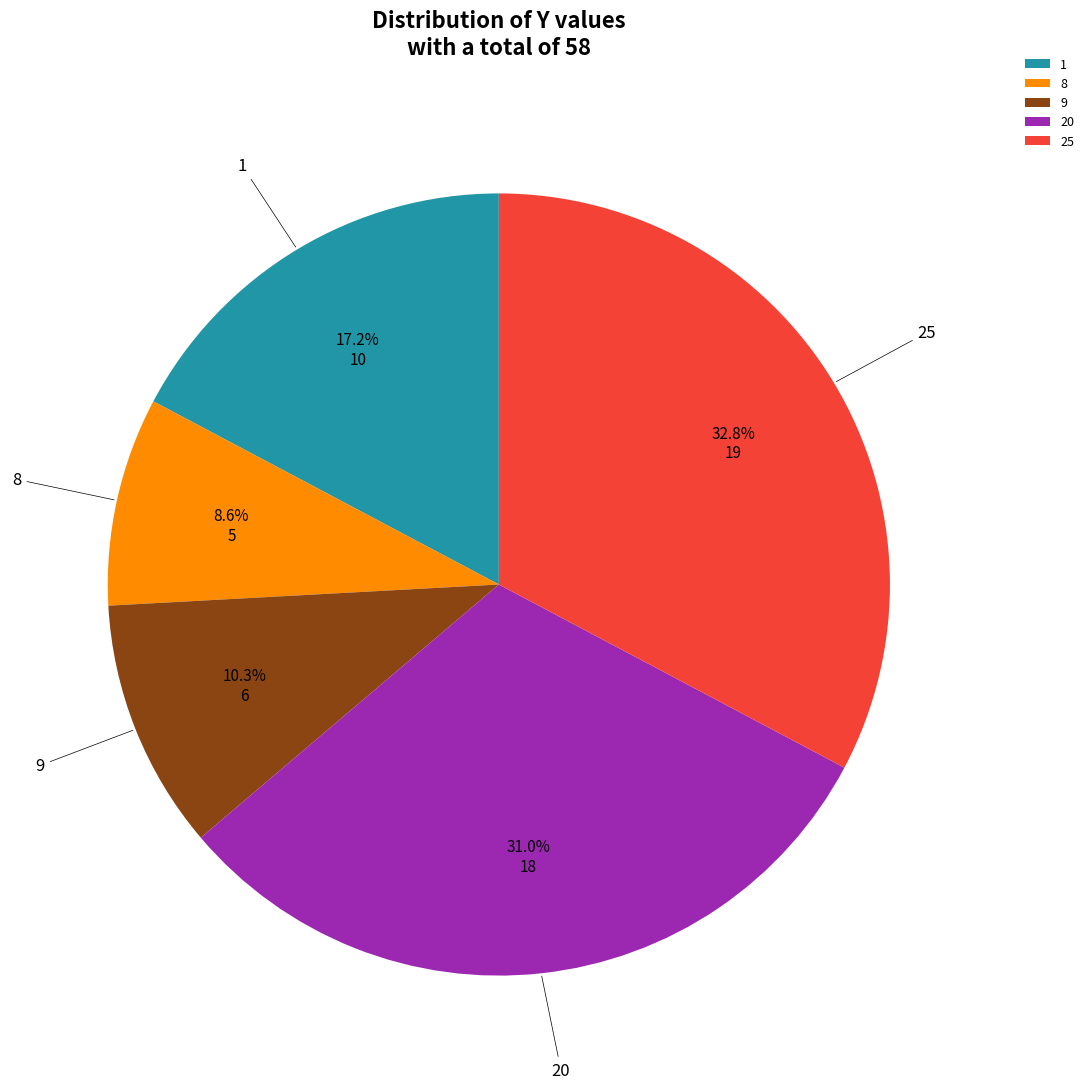

Is it true that 20 is 25% of the pie?

False